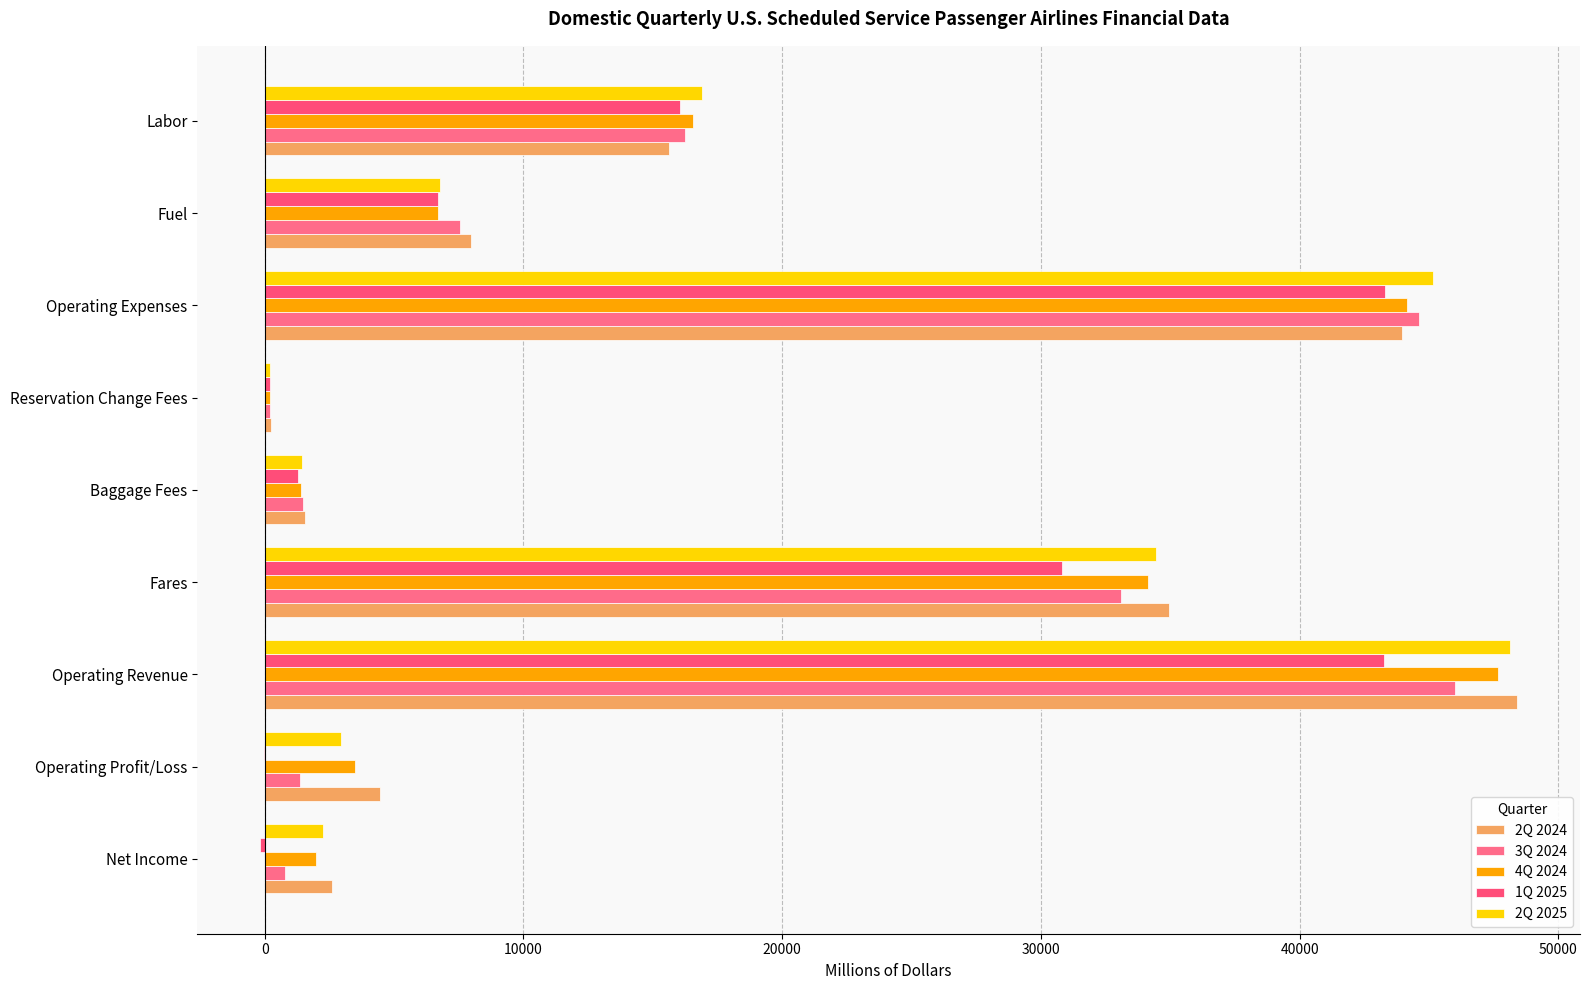

Count the number of data series in this chart.

5